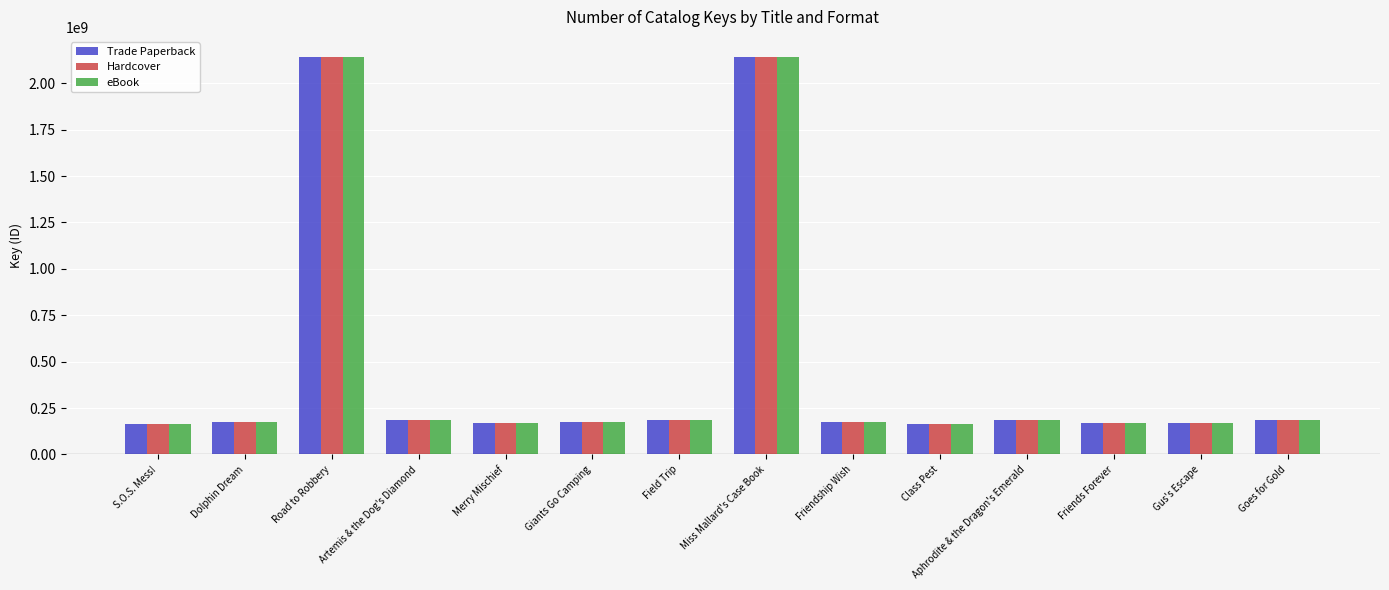

What is the average value of the eBook series?

456459977